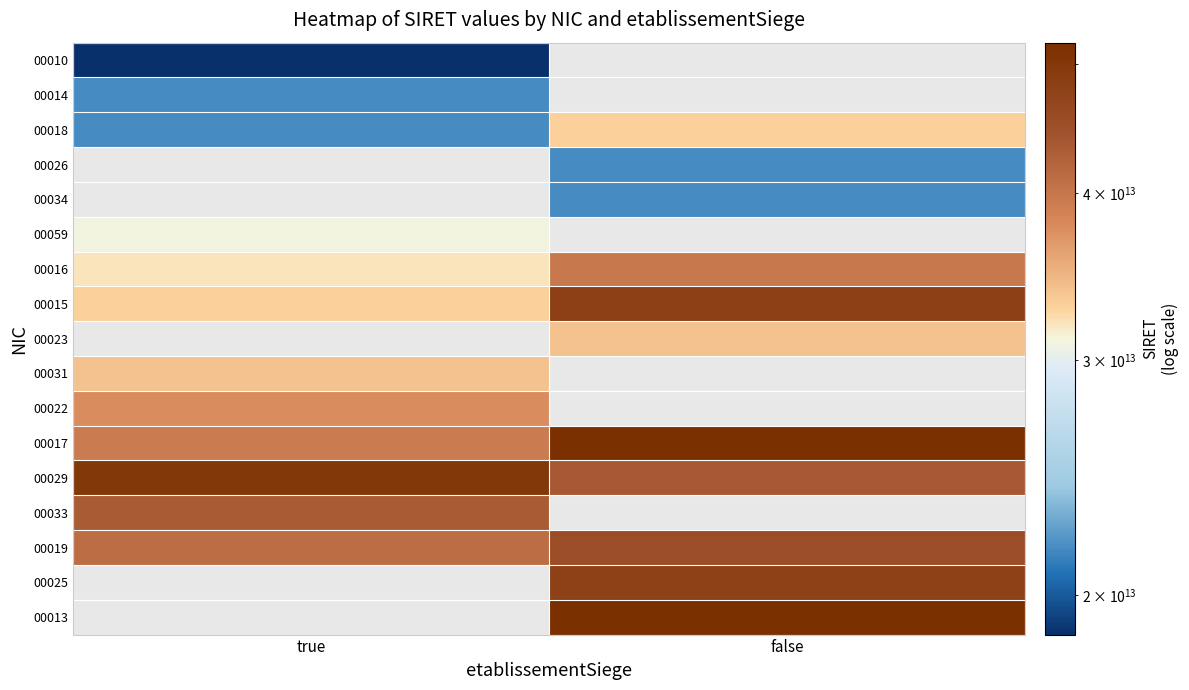

What is the maximum value shown in the chart?

51863177500013.0